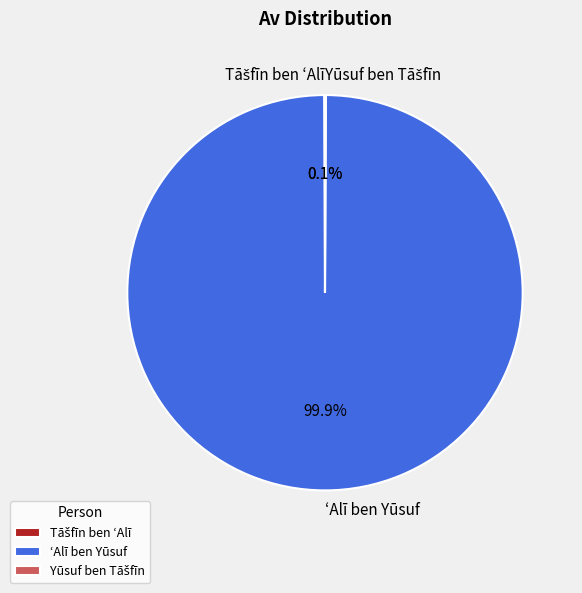

Which slice represents more than half of the pie?

ʻAlī ben Yūsuf